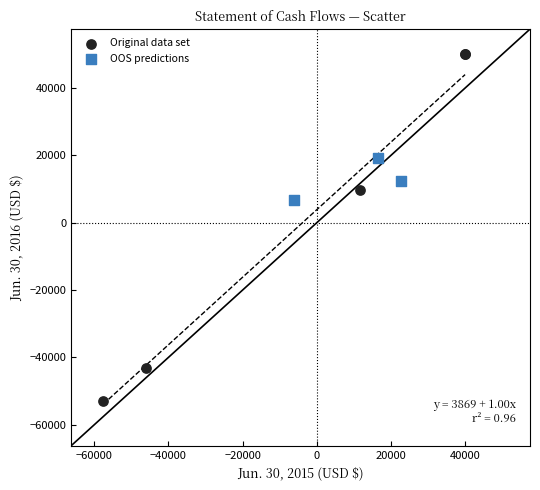

Which series has the largest Y range (max minus min)?

Original data set